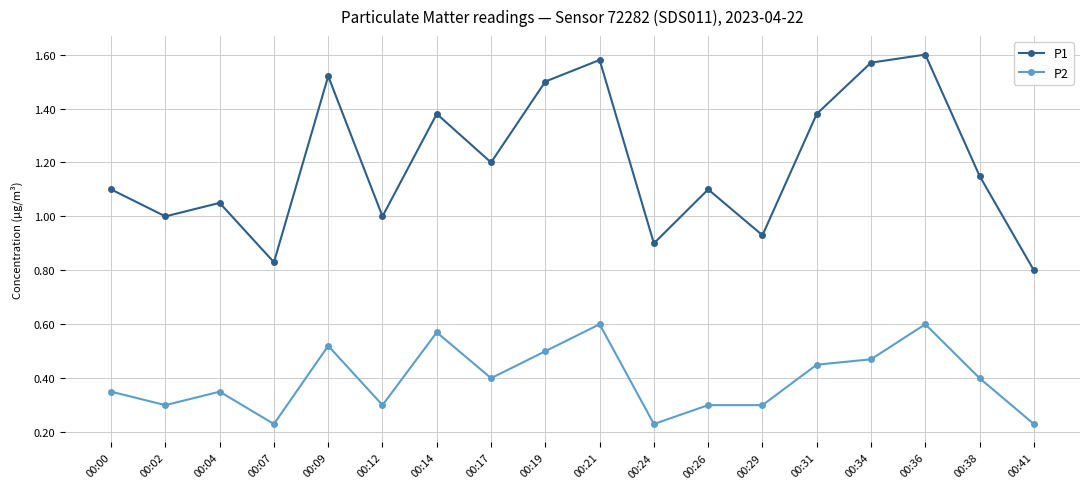

True or false: P1 and P2 intersect in this chart.

False